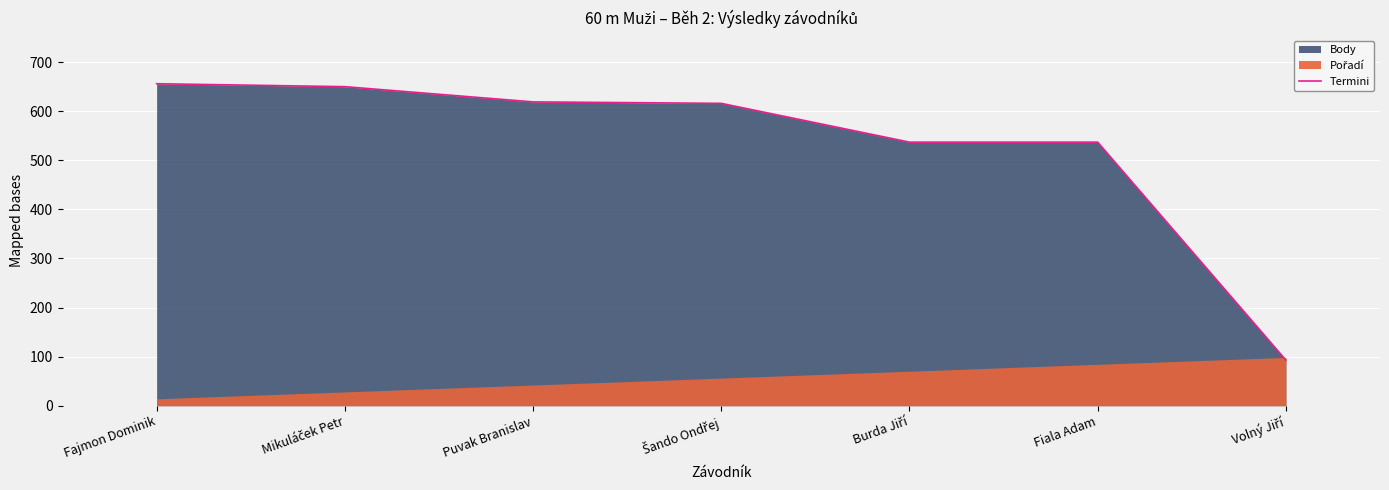

Read the value at Mikuláček Petr.

650